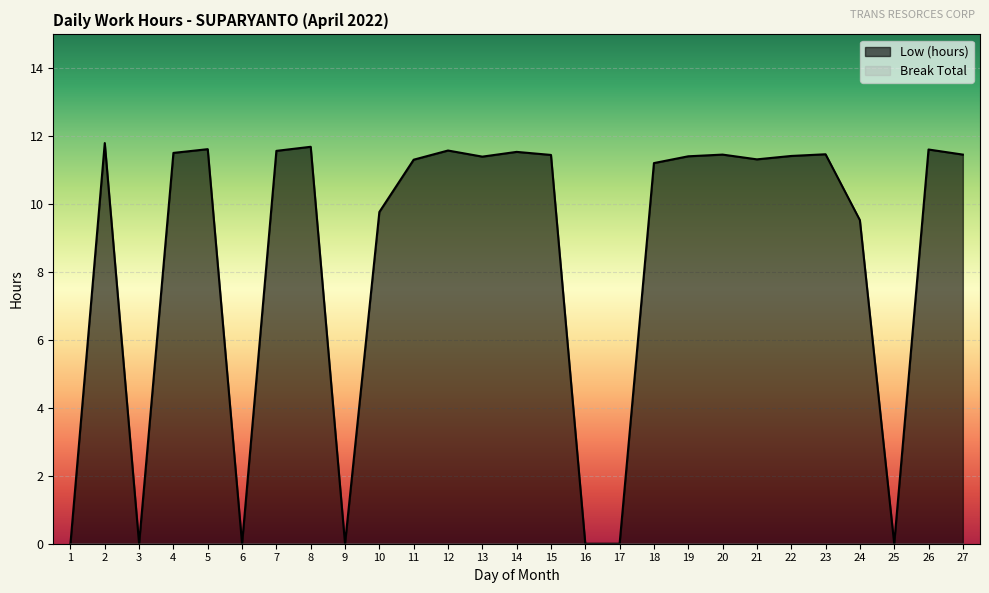

Reading right to left, list all the values displayed in this chart.

27=11.5	26=11.6	25=0.0	24=9.5	23=11.5	22=11.4	21=11.3	20=11.5	19=11.4	18=11.2	17=0.0	16=0.0	15=11.4	14=11.5	13=11.4	12=11.6	11=11.3	10=9.8	9=0.0	8=11.7	7=11.6	6=0.0	5=11.6	4=11.5	3=0.0	2=11.8	1=0.0